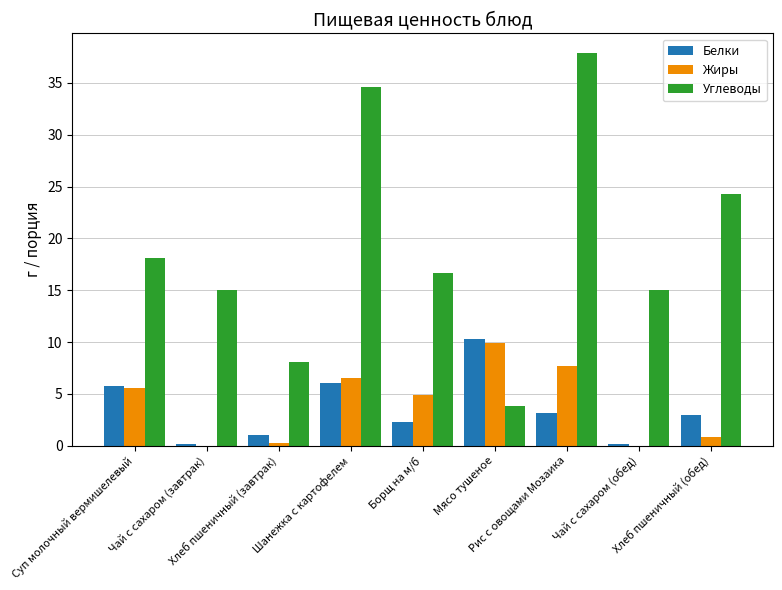

What is the sum of all Жиры values?

35.7